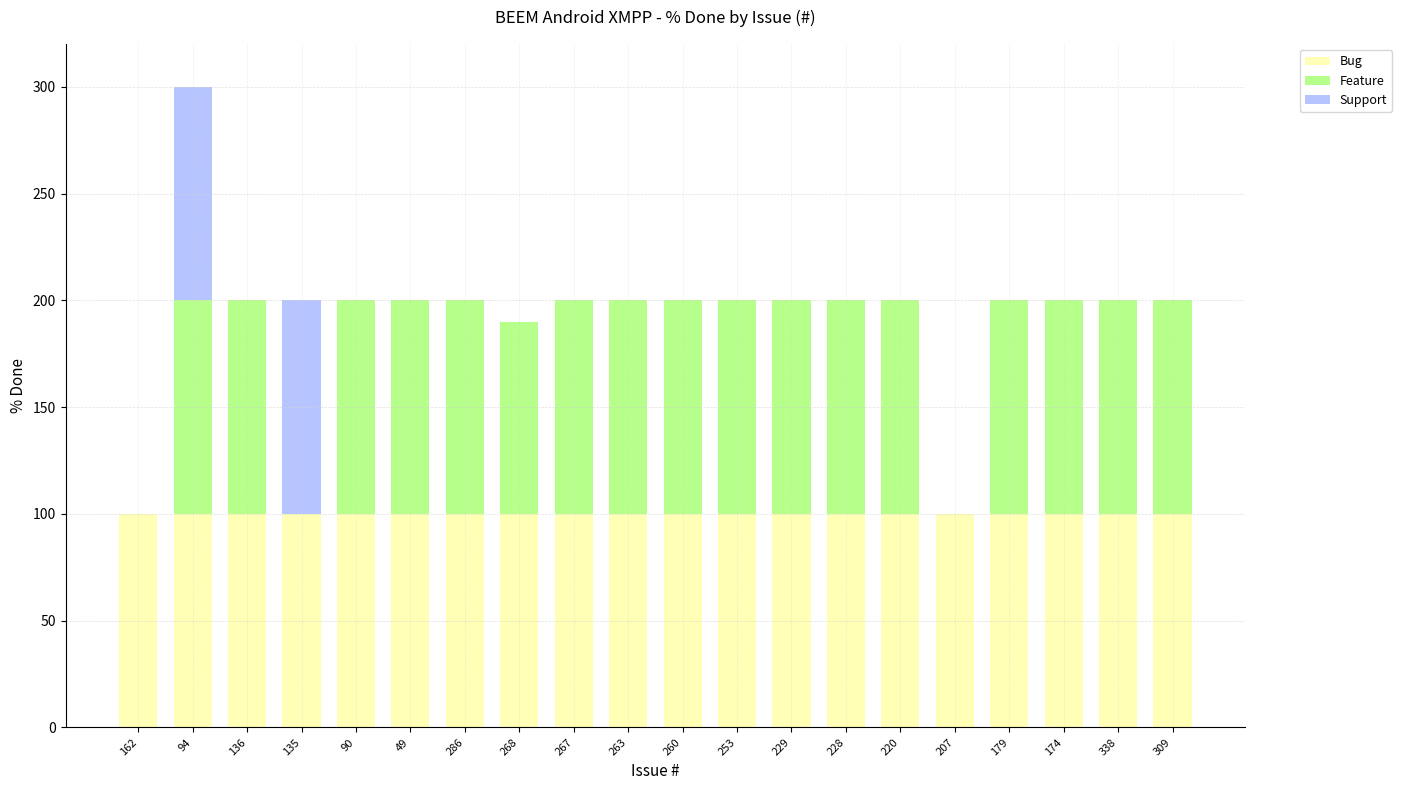

At which category is the sum across all series the highest?

94